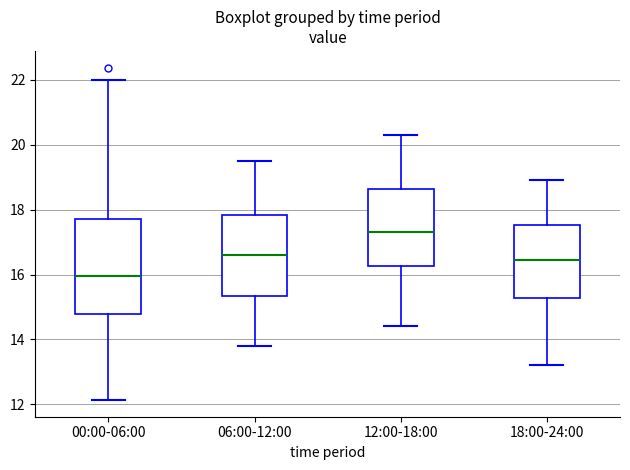

Which box's median line is the highest?

12:00-18:00